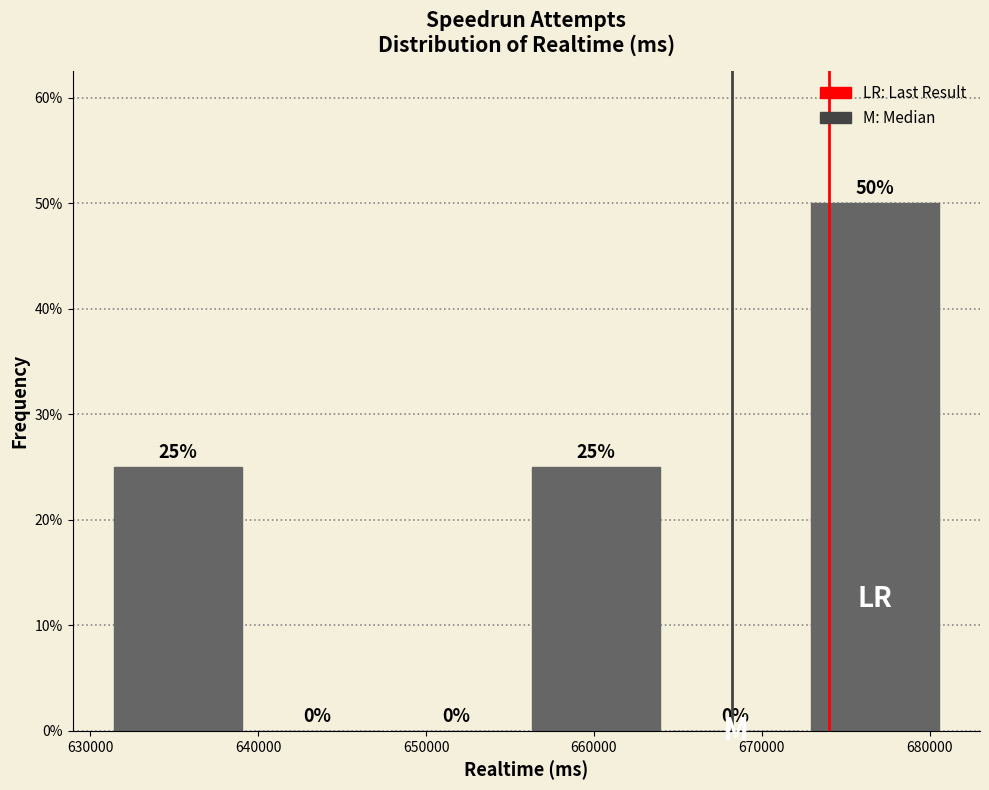

Which range on the x-axis has the tallest bar?

673000 to 681000